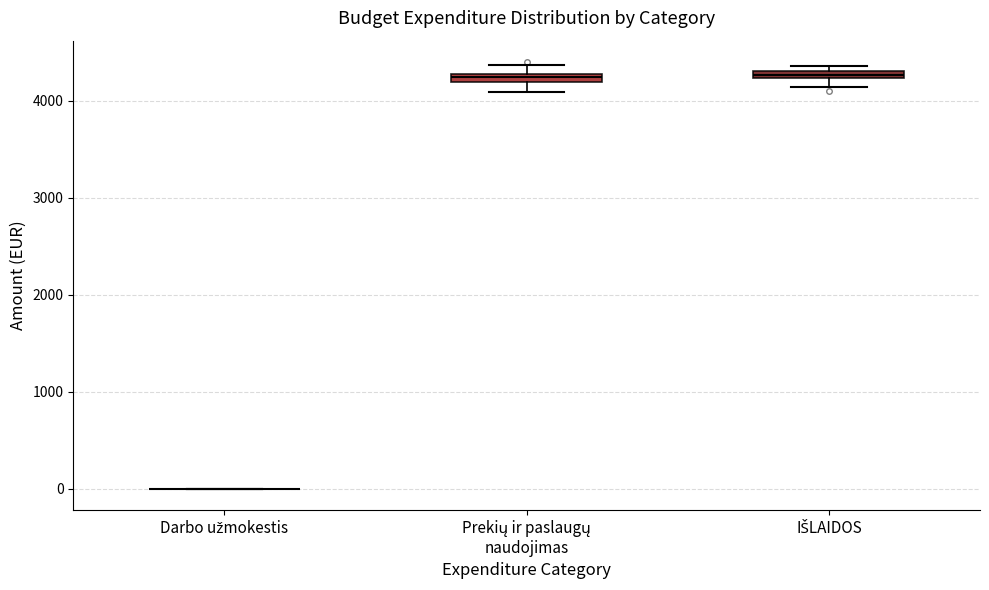

Where is the lower edge of the box for IŠLAIDOS on the y-axis? The values are not printed on the chart, so give them approximately, as read against the axis.

4200